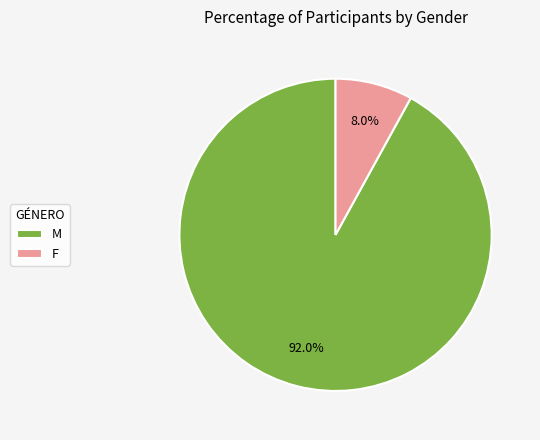

To the nearest percent, what percentage of the pie is M?

92%